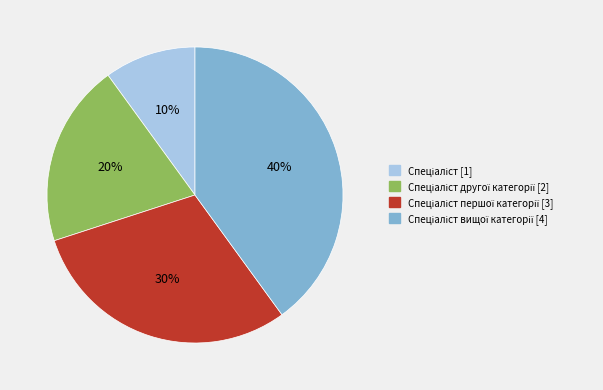

Is there any slice that represents more than half of the pie?

No